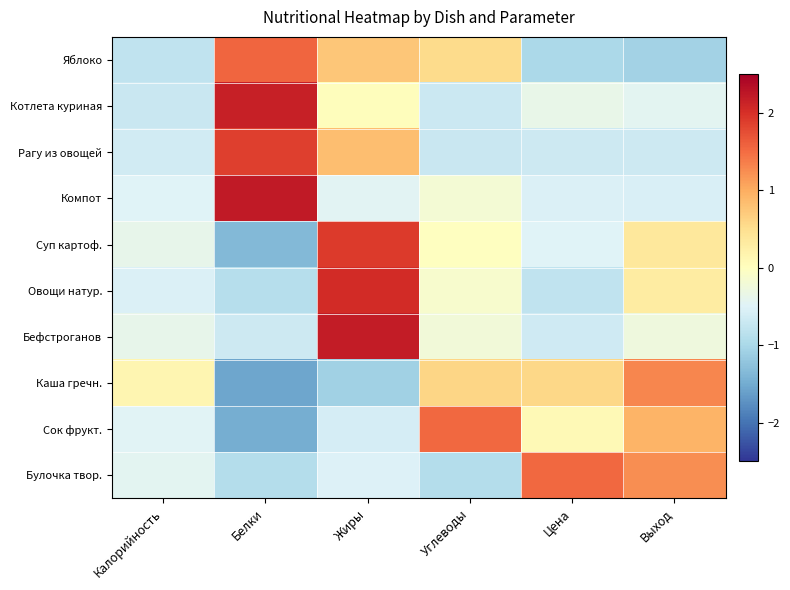

What is the difference between the highest and lowest values at Цена?

2.5